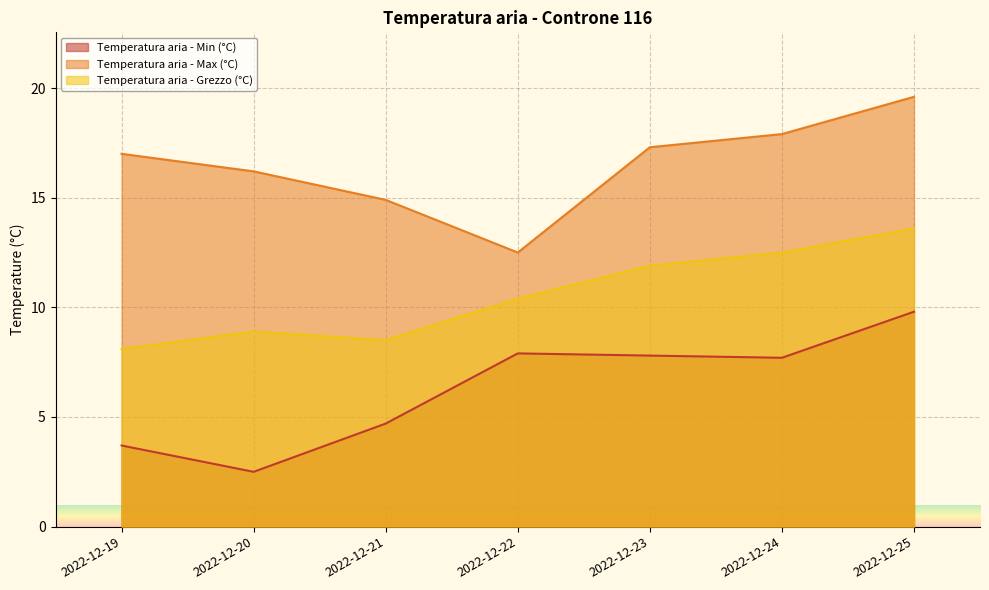

True or false: Temperatura aria - Max (°C) and Temperatura aria - Grezzo (°C) cross at least once.

False